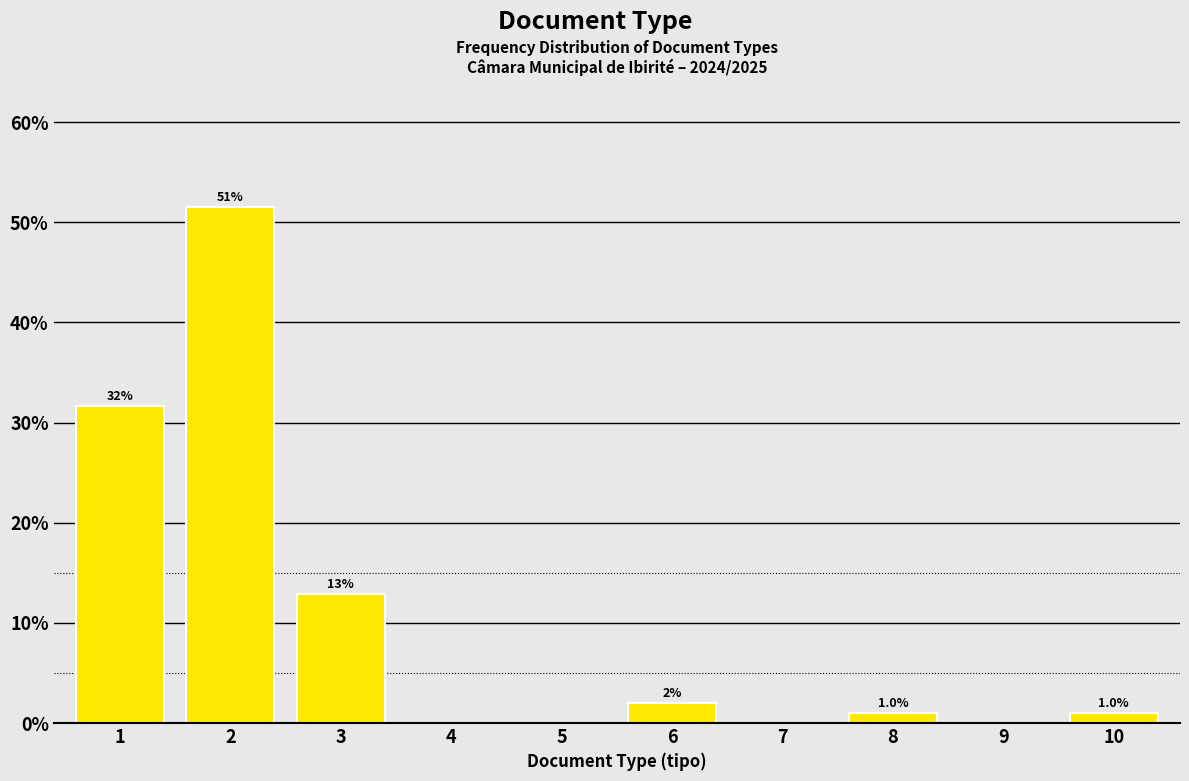

Reading left to right, transcribe all the data shown in this chart.

1=31.7	2=51.5	3=12.9	4=0.0	5=0.0	6=2.0	7=0.0	8=1.0	9=0.0	10=1.0